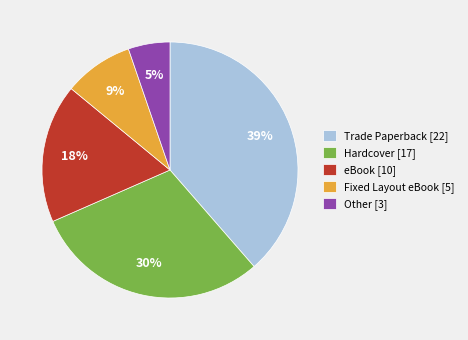

Does Fixed Layout eBook represent more than half of the total?

No